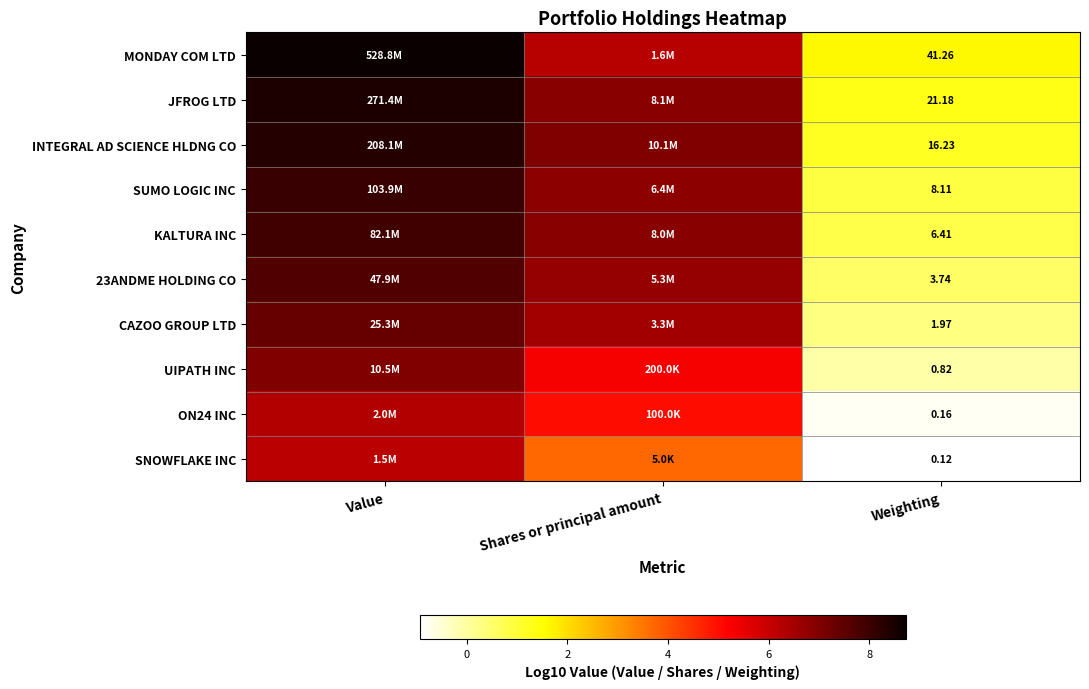

List the labels in order of JFROG LTD value, smallest first.

Weighting, Shares or principal amount, Value